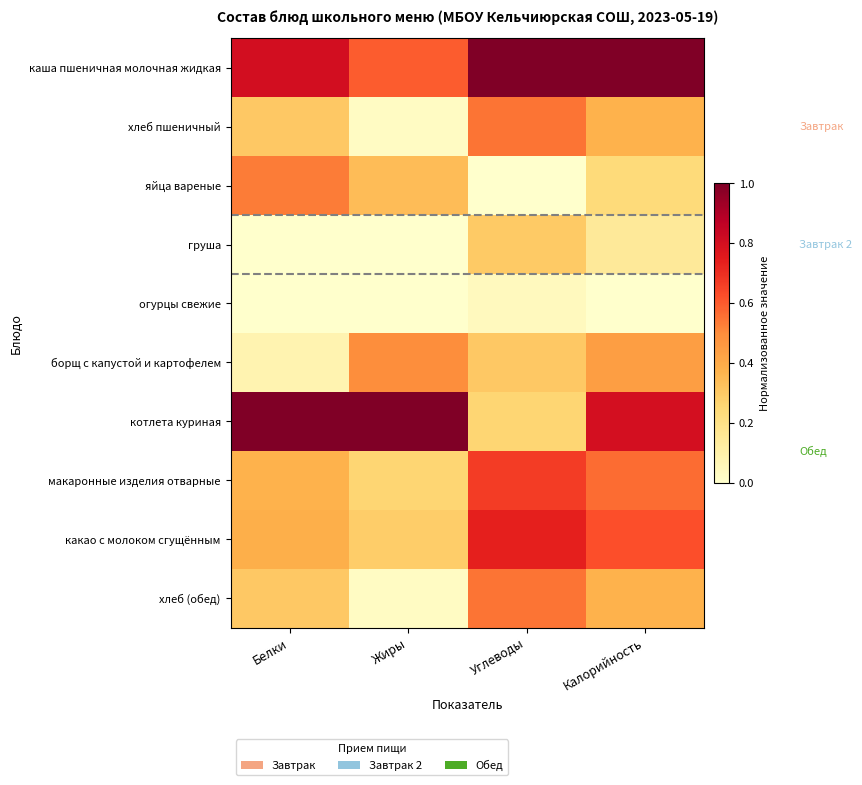

At how many categories does at least one series exceed 0?

4